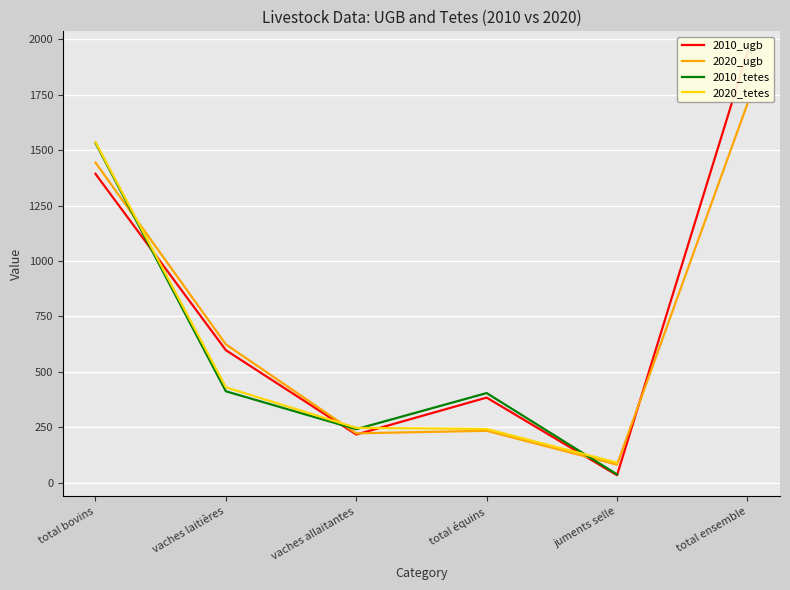

What is the sum of the 2020_tetes values at vaches allaitantes and juments selle?

337.0